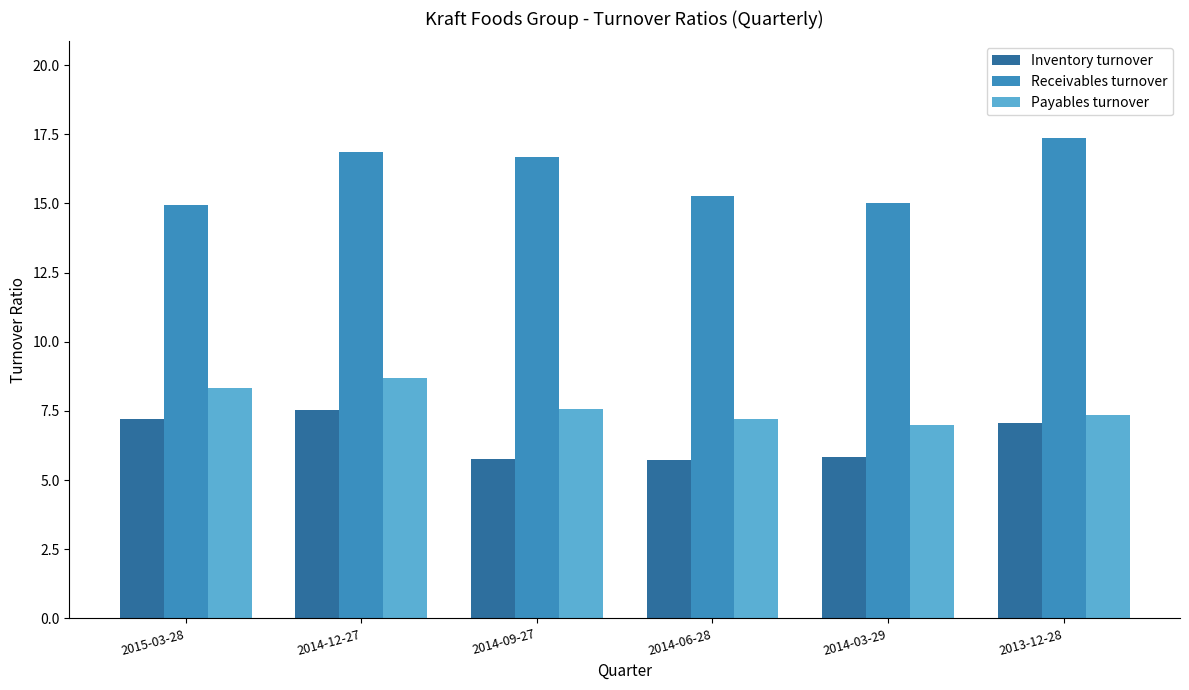

How many groups of bars are there?

6